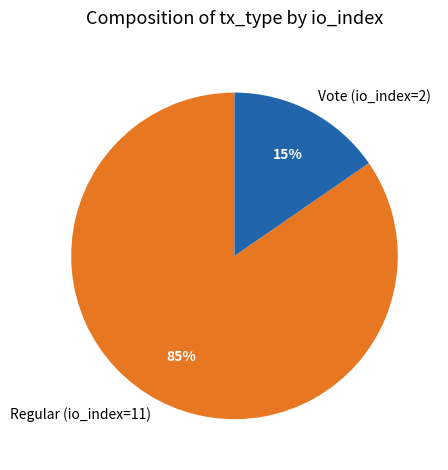

Is it true that Vote (io_index=2) is 15% of the pie?

True